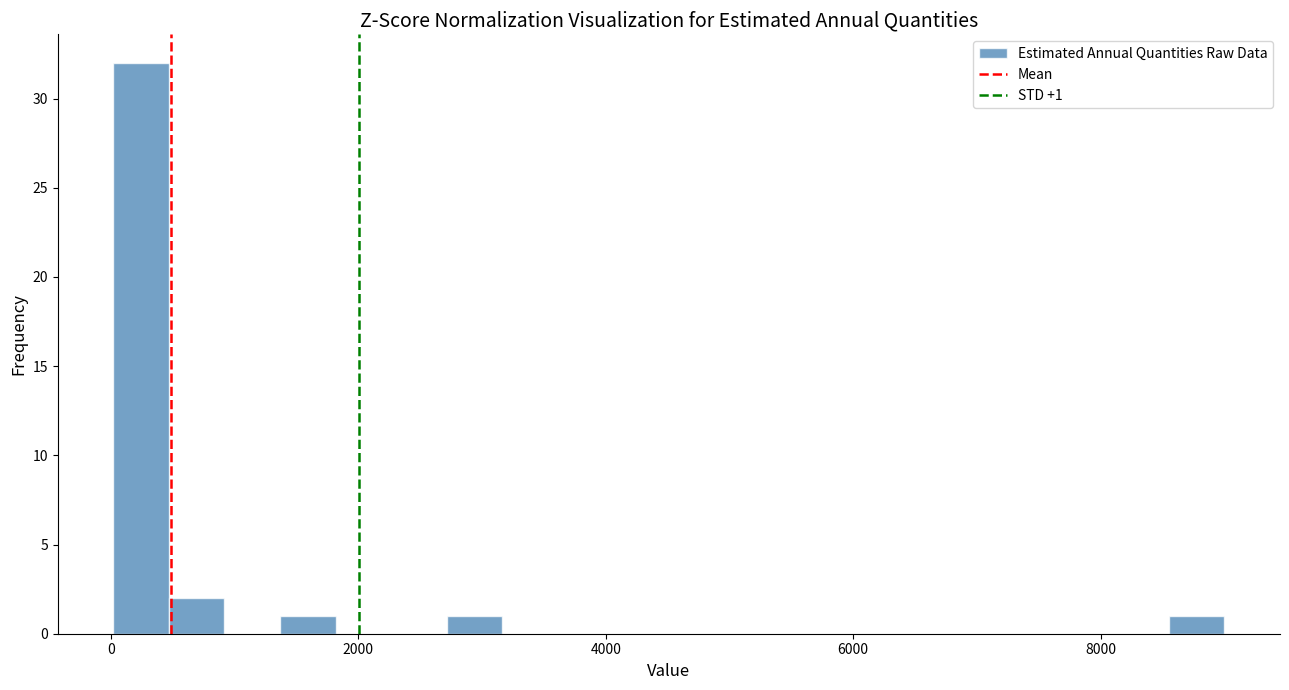

Read against the x-axis, roughly where is the centre of the tallest bar?

200